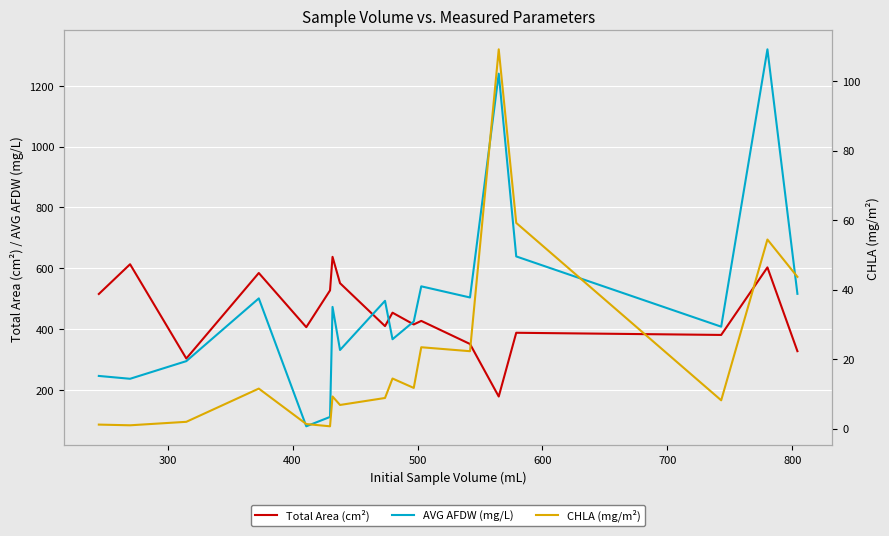

What is the maximum value for AVG AFDW (mg/L)?

1320.0